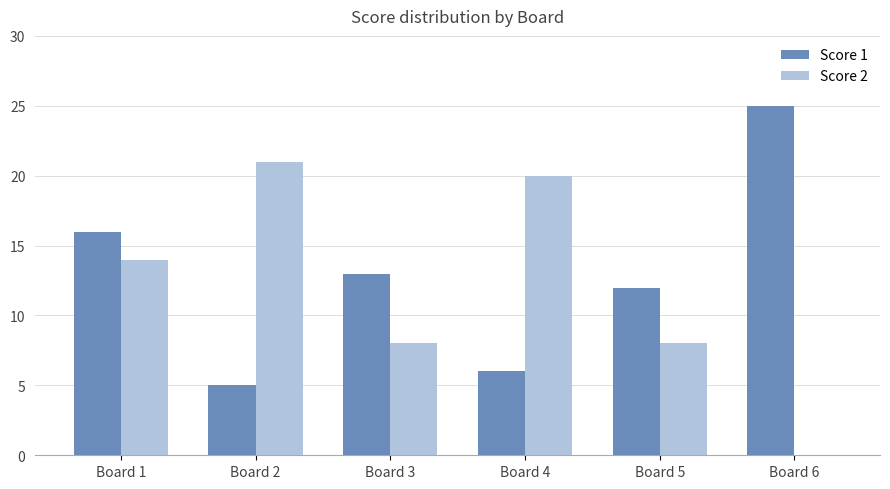

What is the difference between the Score 1 values at Board 2 and Board 3?

8